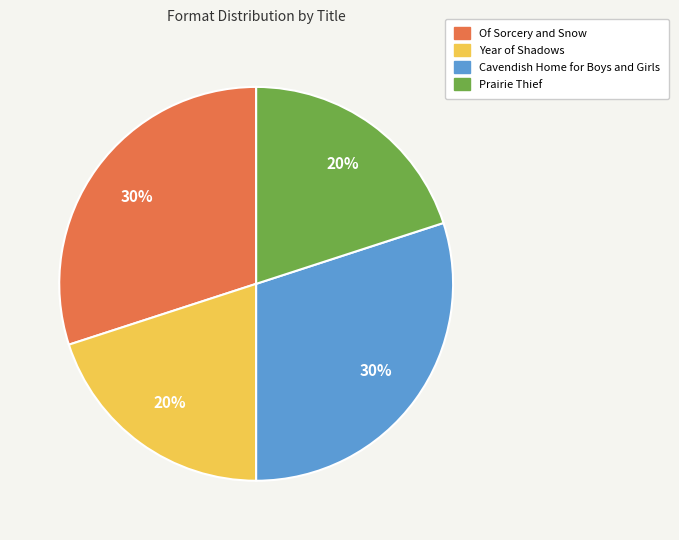

How many slices are in this pie chart?

4